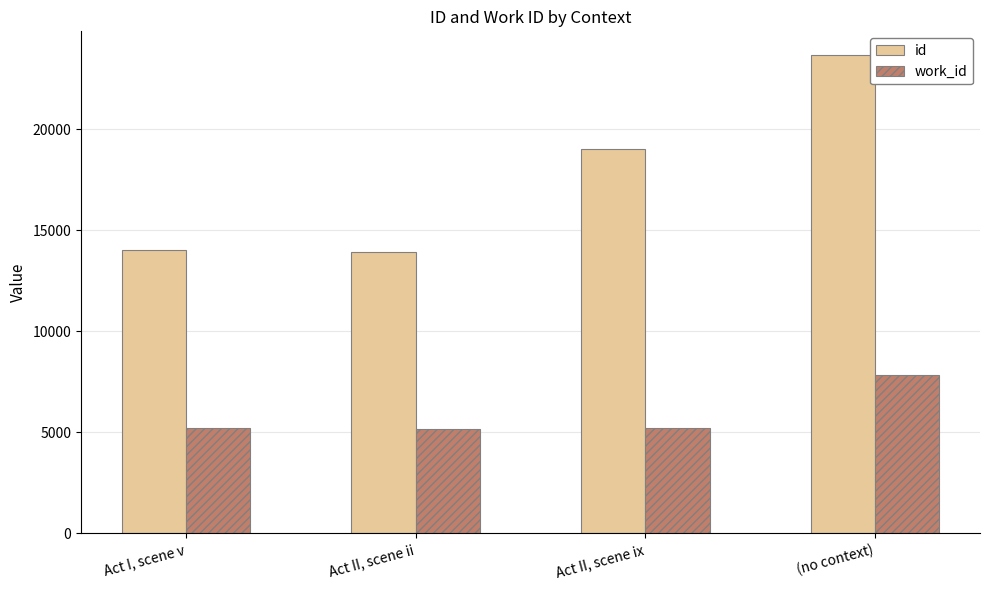

Between Act I, scene v and (no context), which series saw the biggest shift?

id